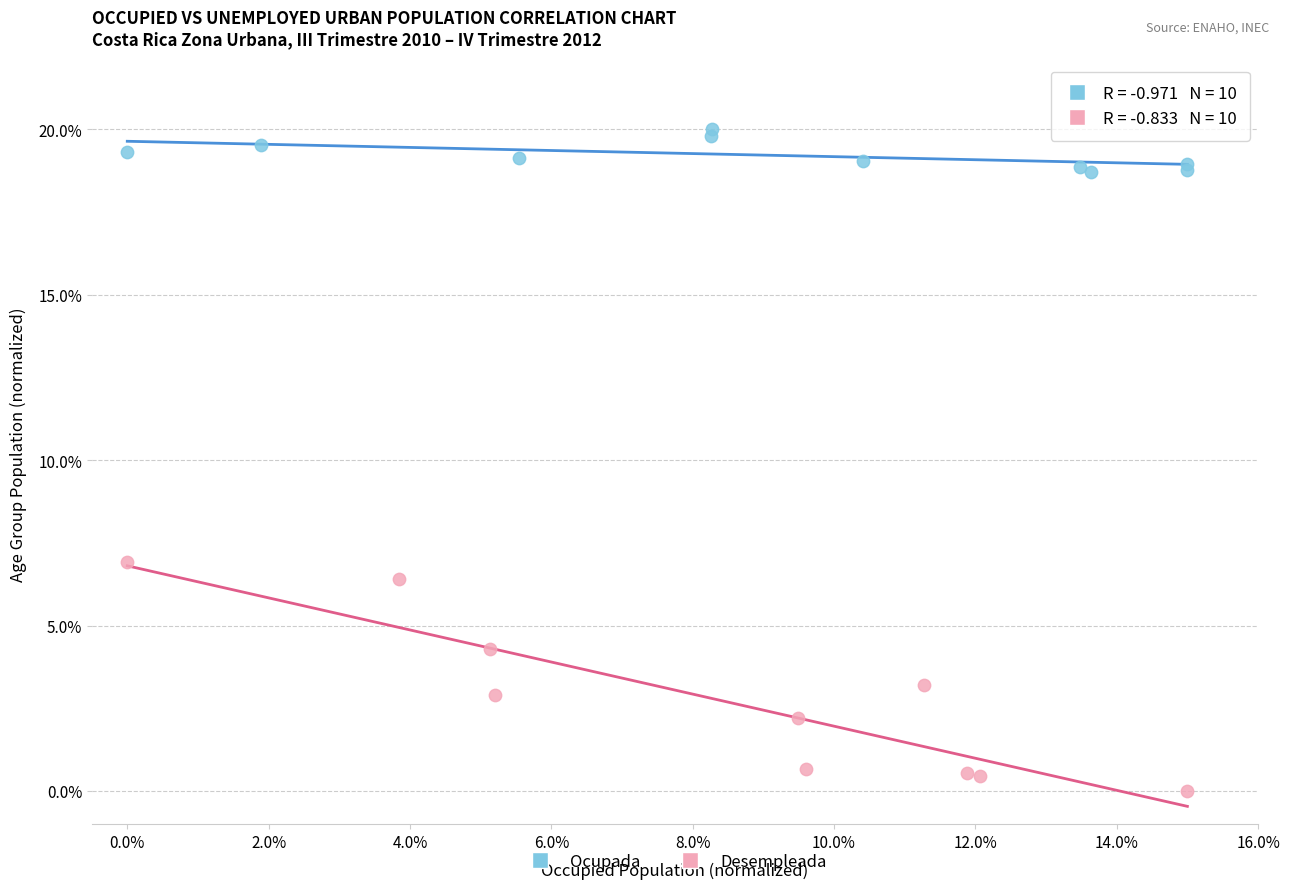

Which series reaches the minimum Y coordinate?

Desempleada